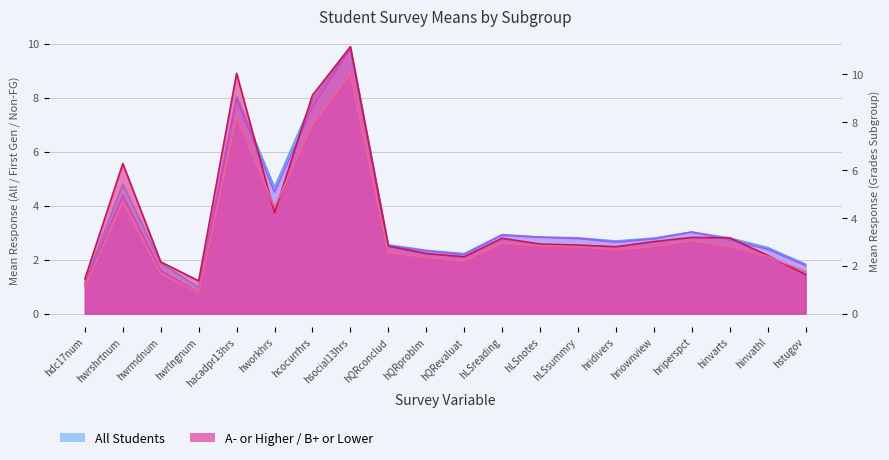

True or false: Non-First Gen and First Generation intersect in this chart.

True